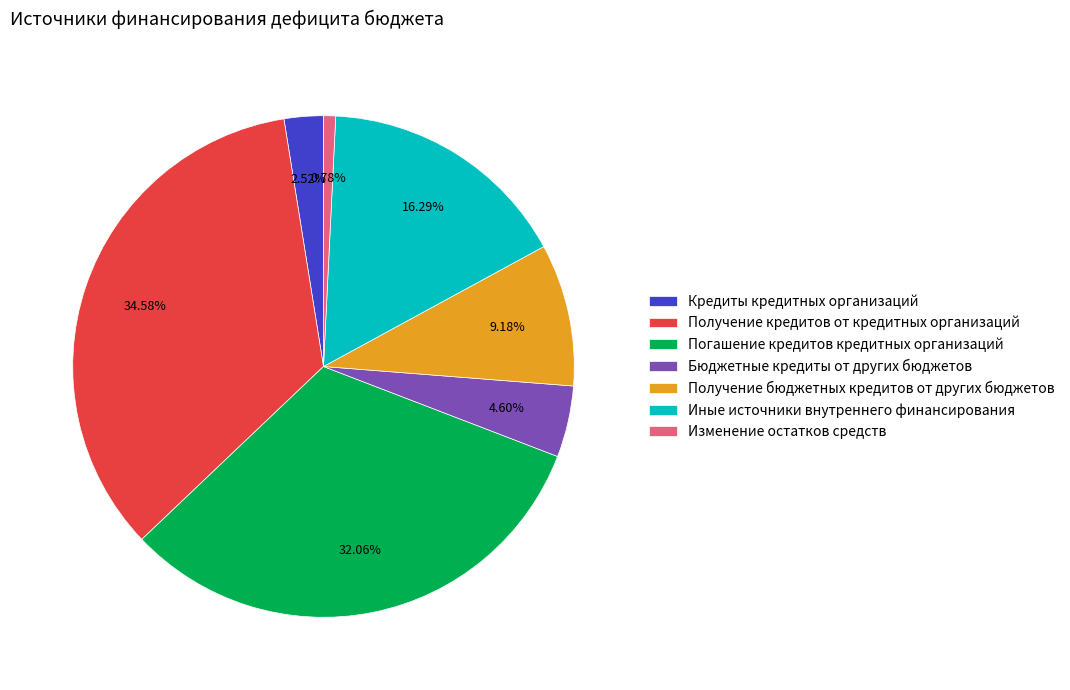

To the nearest percent, what percentage of the pie is Иные источники внутреннего финансирования?

16%